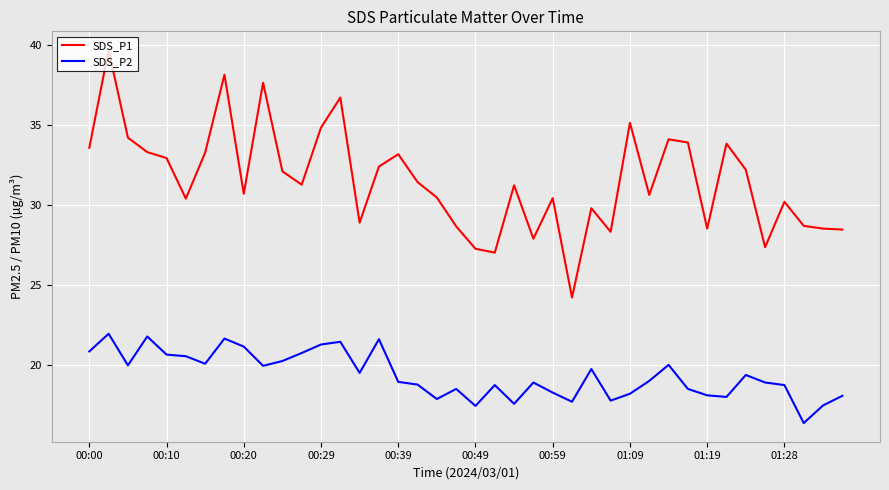

True or false: SDS_P1 and SDS_P2 cross at least once.

False